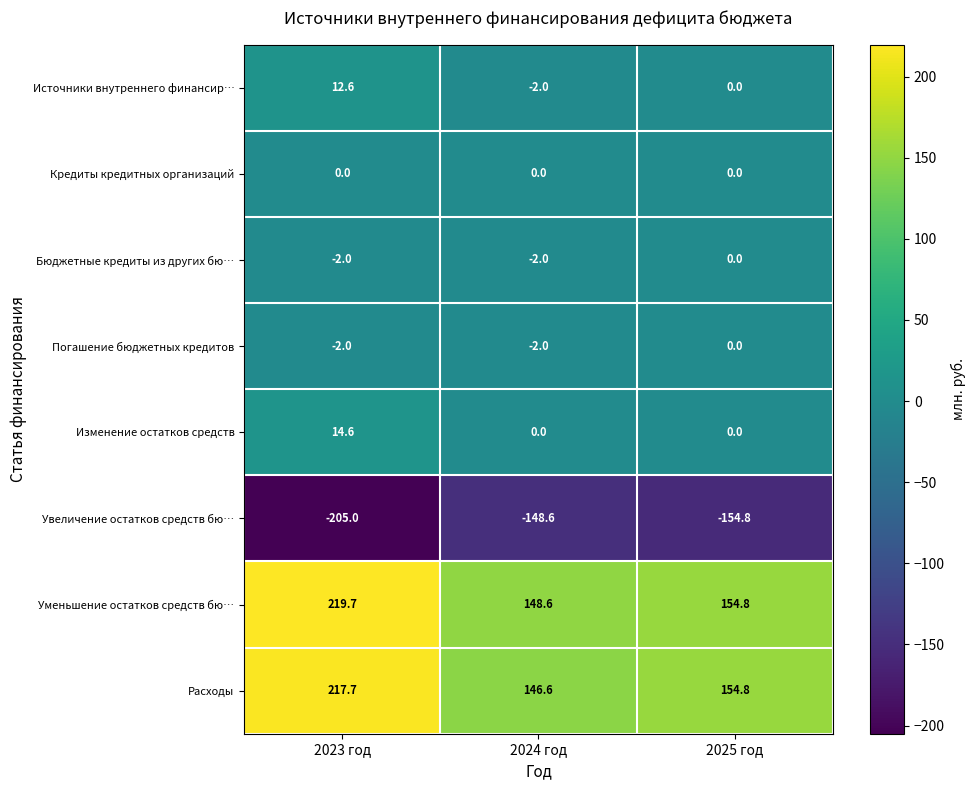

Rank the categories by Источники внутреннего финансир… value from highest to lowest.

2023 год, 2025 год, 2024 год